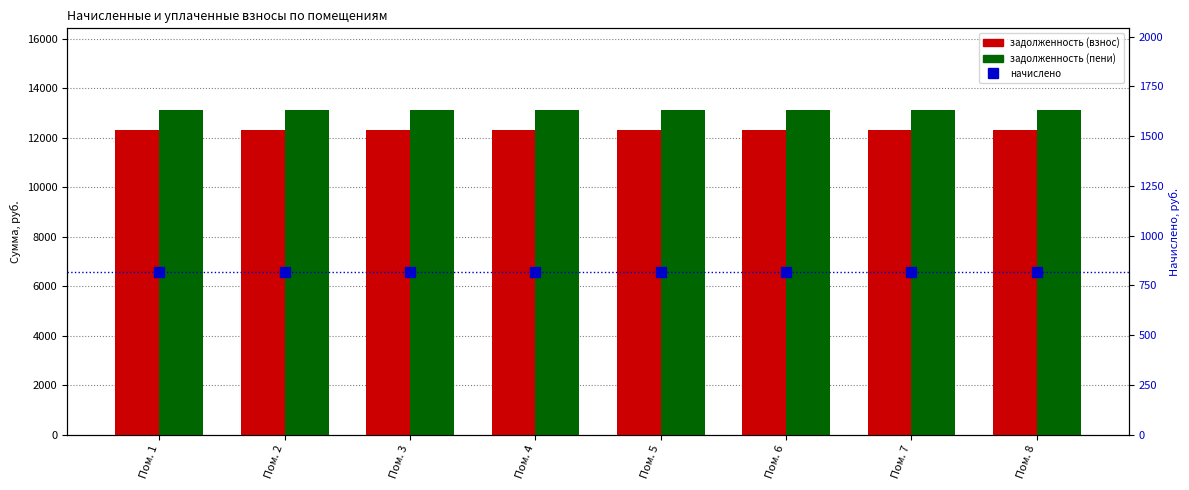

What is the lowest value of the начислено series?

816.5